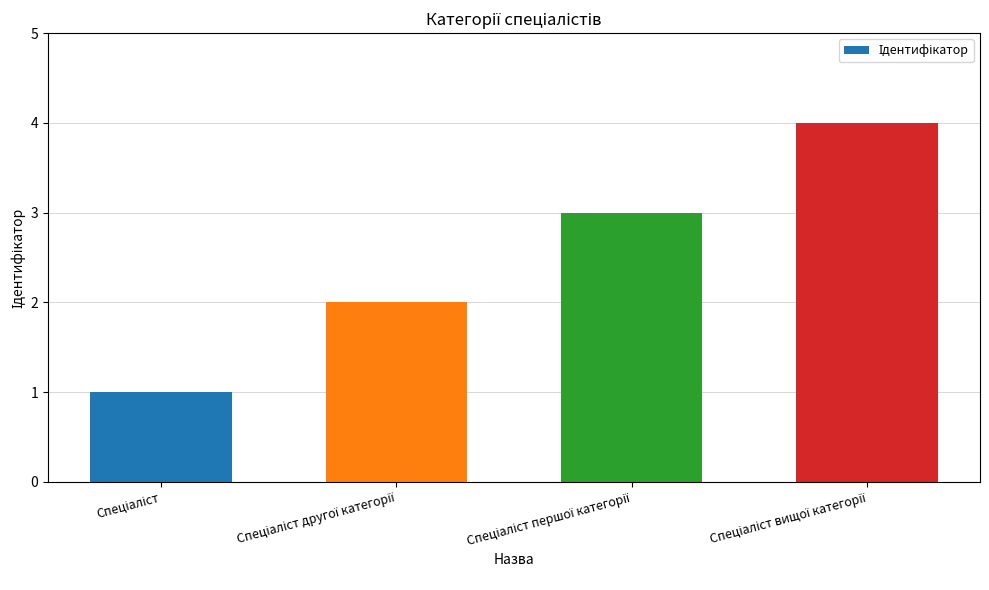

What is the maximum value shown in the chart?

4